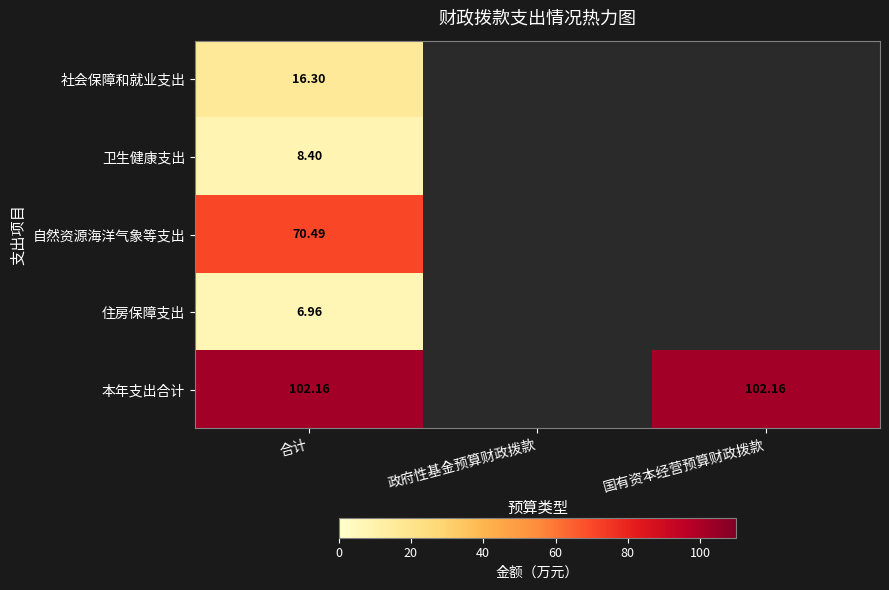

List the series in order of their peak value, highest first.

本年支出合计, 自然资源海洋气象等支出, 社会保障和就业支出, 卫生健康支出, 住房保障支出